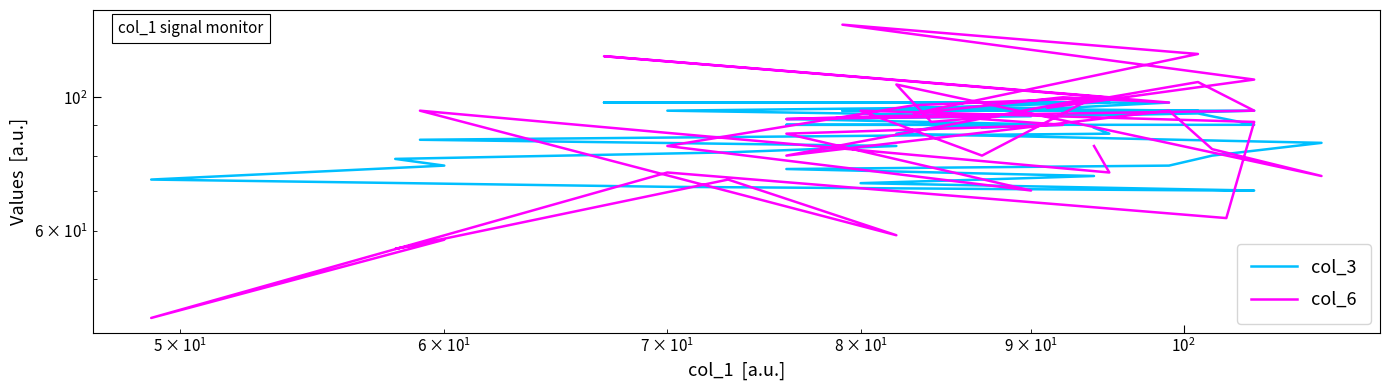

Does the chart have visible grid lines?

No